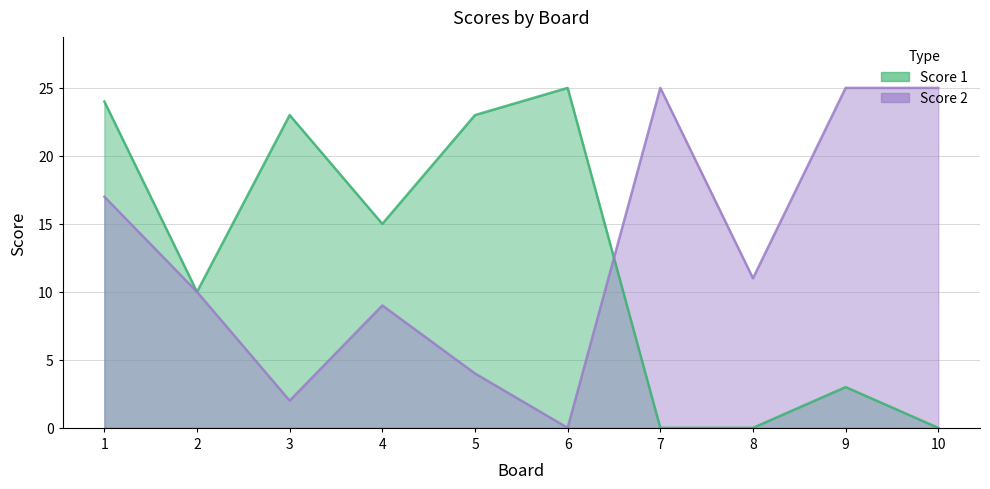

Which series has the largest total across all categories?

Score 2